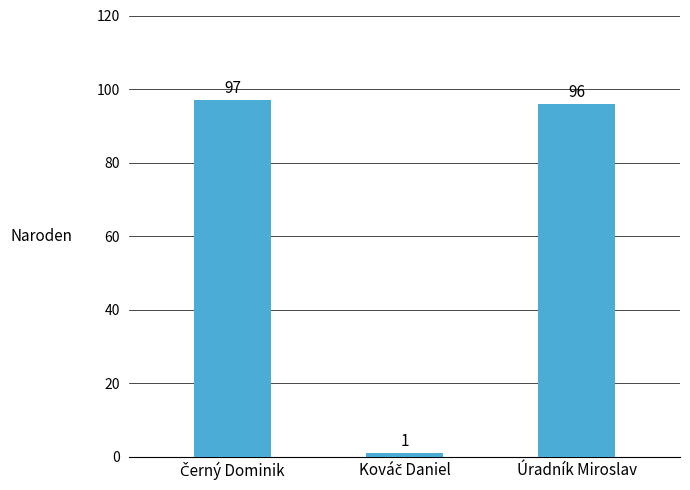

The value at Úradník Miroslav is 53. True or false?

False